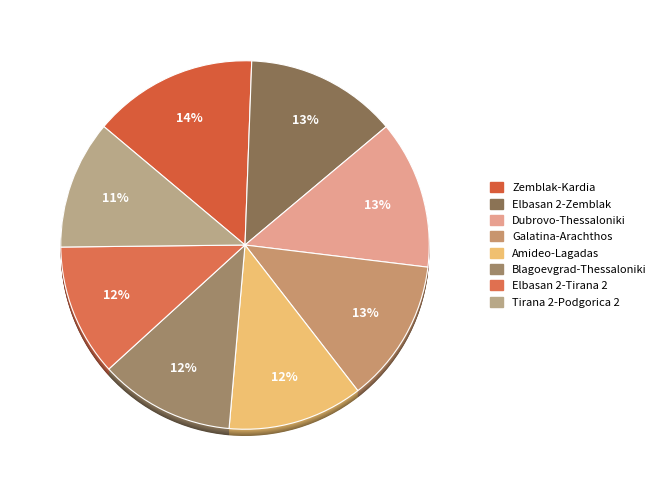

What is the ratio of the value at N-1 TIE 400 kV Tirana 2-Podgorica 2 to the value at N-1 TIE 400 kV Blagoevgrad-Thessaloniki?

1.0